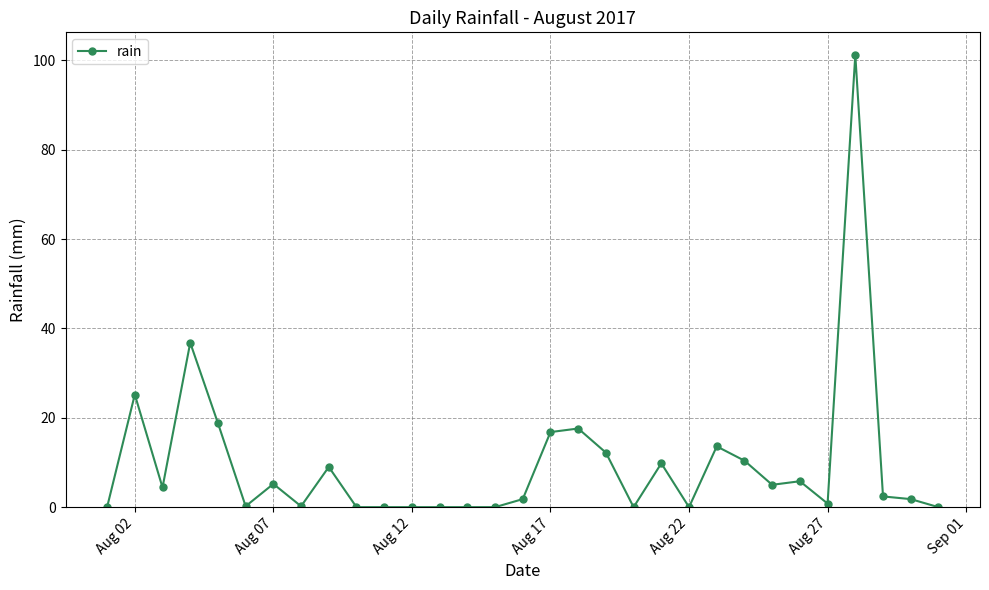

What is the value of the 25th point from the left?

5.0